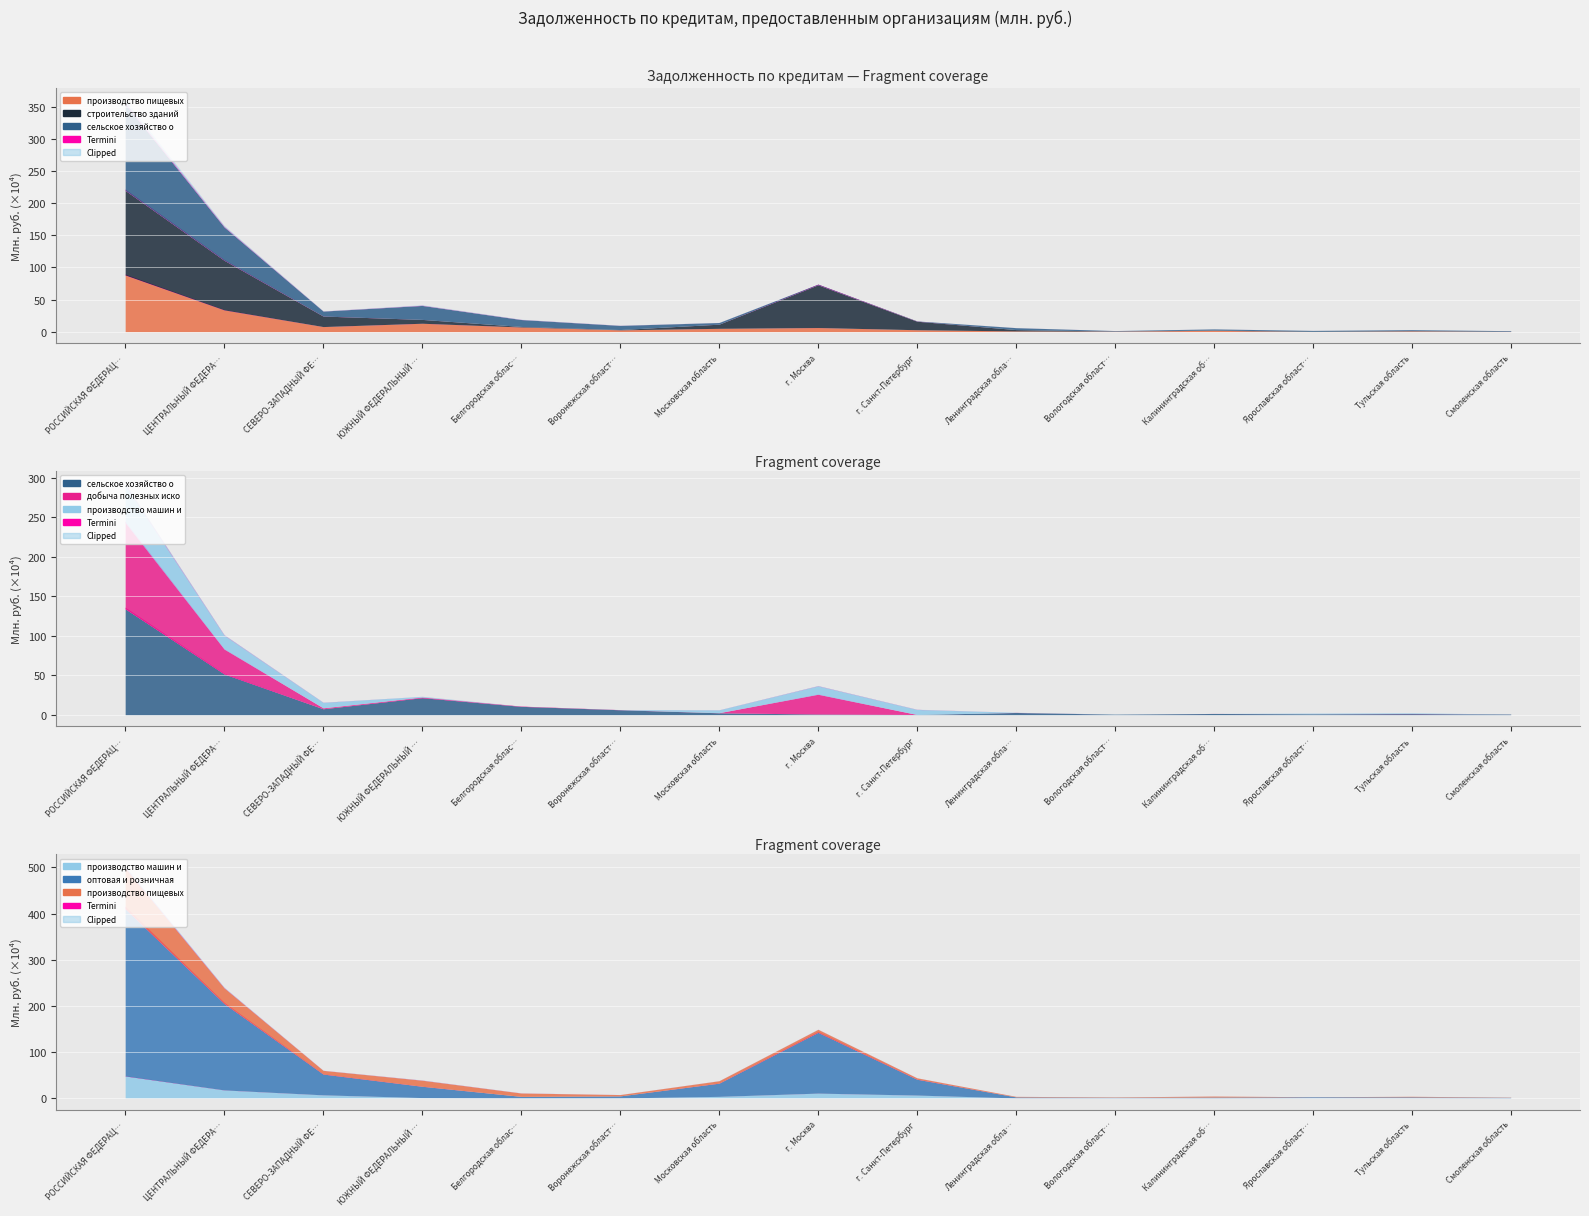

What is the label of the 4th point from the right?

Калининградская область